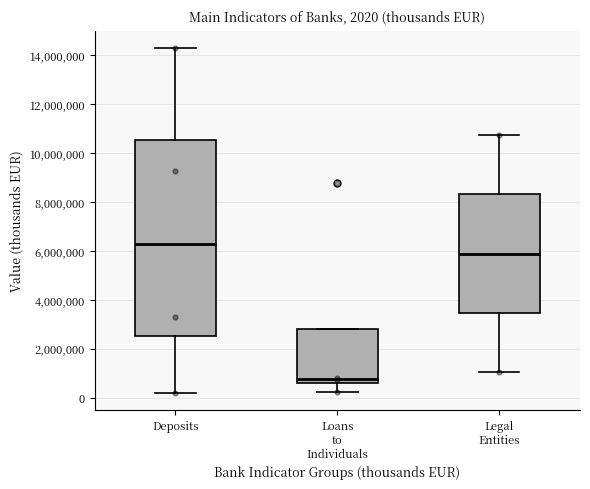

Which box is the tallest, from its lower edge to its upper edge?

Deposits